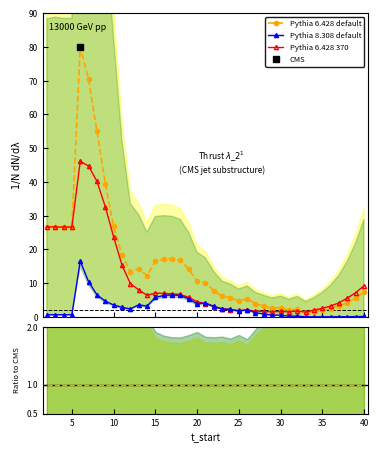

What is the value of the Pythia 6.428 default point at the 34th from the left?

2.0